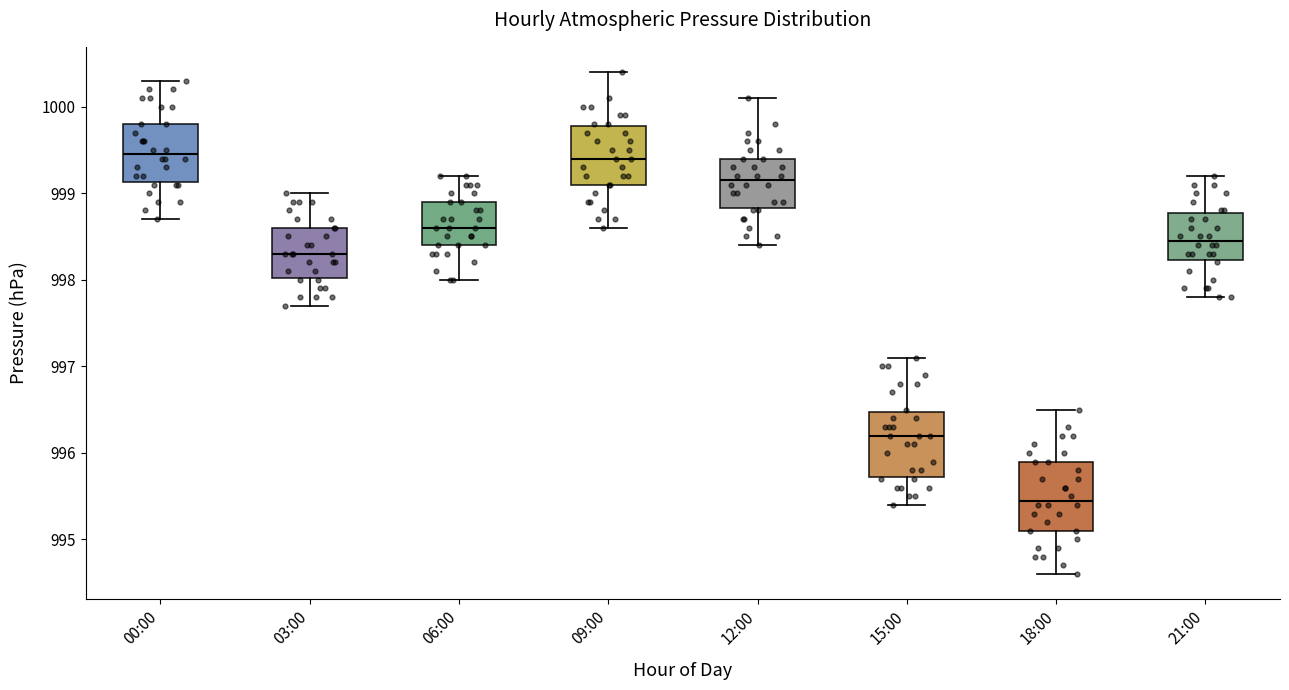

Reading left to right, read every box against the y-axis: the position of its median line, the range the box covers, and the ends of its whiskers. The values are not printed on the chart, so give them approximately, as read against the axis.

00:00: median 999.5, box 999.1 to 999.8, whiskers 998.7 to 1000.3
03:00: median 998.3, box 998.0 to 998.6, whiskers 997.7 to 999.0
06:00: median 998.6, box 998.4 to 998.9, whiskers 998.0 to 999.2
09:00: median 999.4, box 999.1 to 999.8, whiskers 998.6 to 1000.4
12:00: median 999.2, box 998.8 to 999.4, whiskers 998.4 to 1000.1
15:00: median 996.2, box 995.7 to 996.5, whiskers 995.4 to 997.1
18:00: median 995.5, box 995.1 to 995.9, whiskers 994.6 to 996.5
21:00: median 998.5, box 998.2 to 998.8, whiskers 997.8 to 999.2